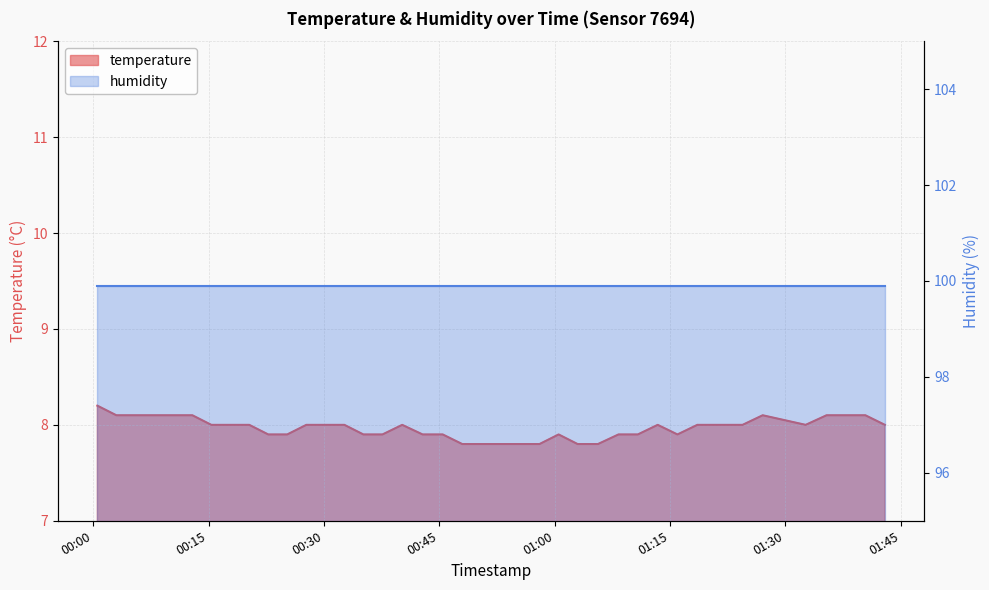

What value does the data have at 2023-04-01T00:55:29?

7.8